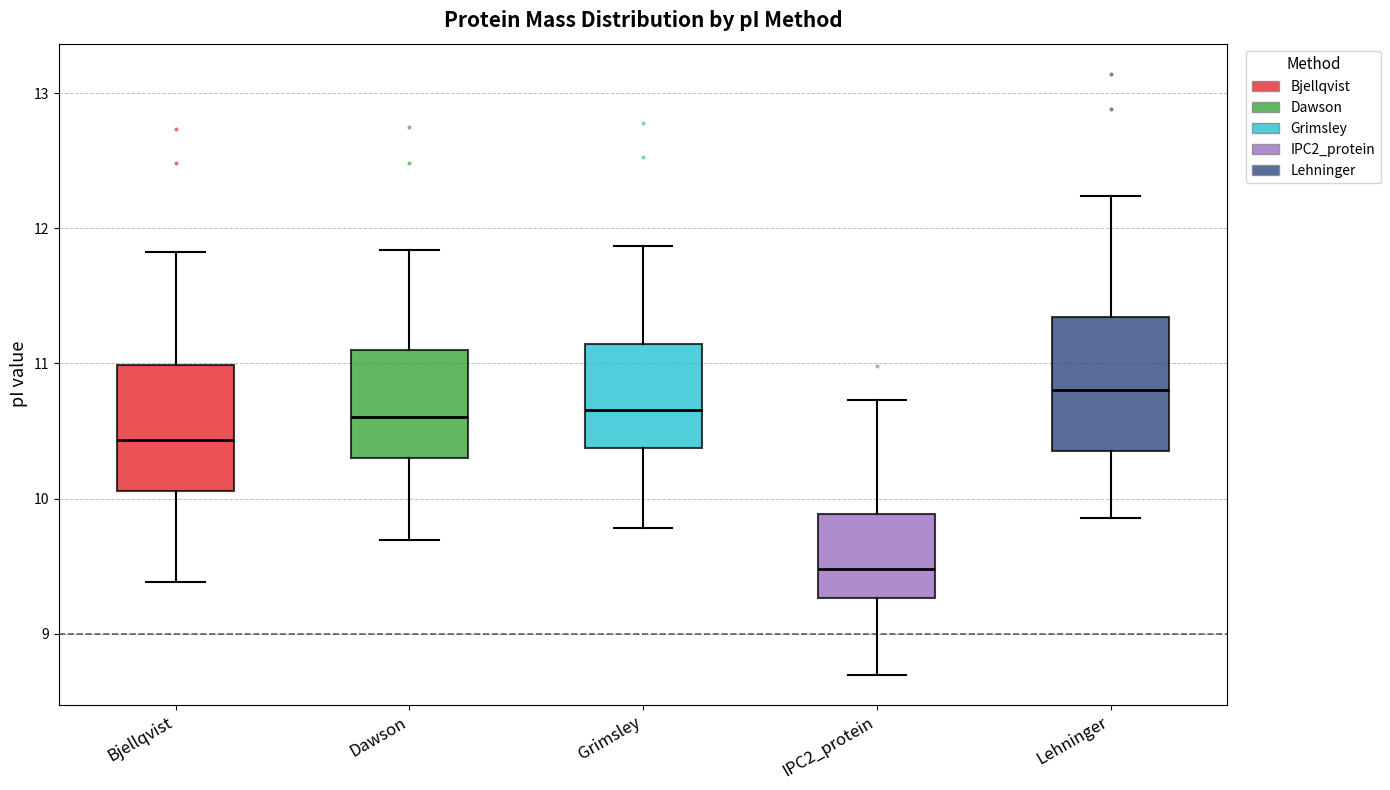

Reading left to right, transcribe this box plot: for each box, give where its median line is, the range the box spans, and where its two whiskers end, as read against the y-axis. The values are not printed on the chart, so give them approximately, as read against the axis.

Bjellqvist: median 10.4, box 10.1 to 11.0, whiskers 9.4 to 11.8
Dawson: median 10.6, box 10.3 to 11.1, whiskers 9.7 to 11.8
Grimsley: median 10.7, box 10.4 to 11.1, whiskers 9.8 to 11.9
IPC2_protein: median 9.5, box 9.3 to 9.9, whiskers 8.7 to 10.7
Lehninger: median 10.8, box 10.4 to 11.3, whiskers 9.9 to 12.2